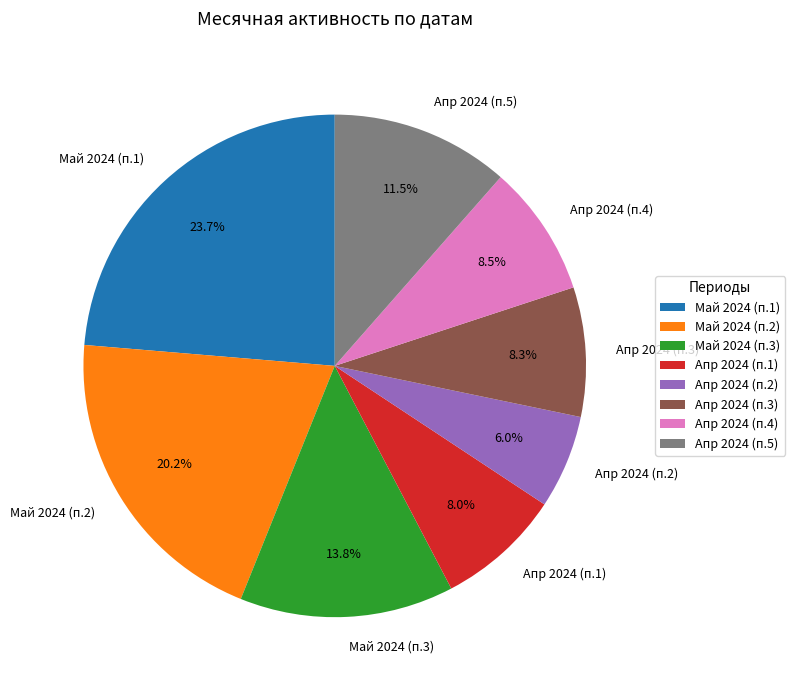

What is the total percentage of Май 2024 (п.1) and Апр 2024 (п.5)?

35.2%